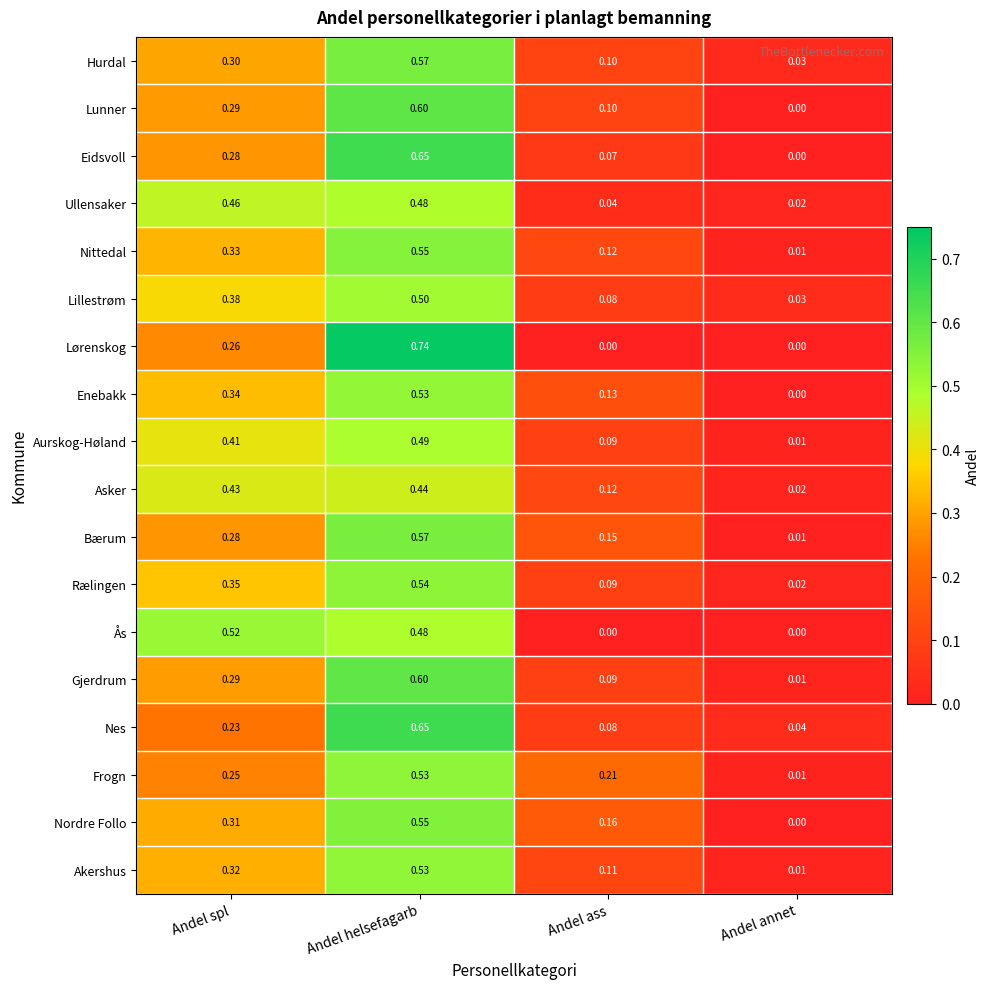

Which series has the widest spread of values?

Lørenskog